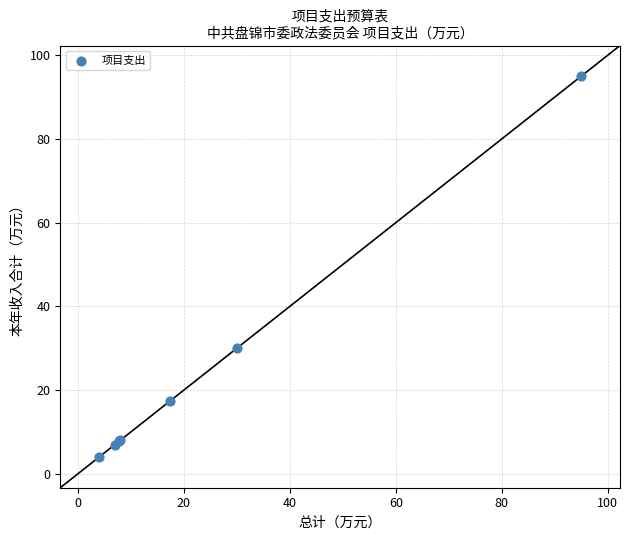

What Y value in the scatter plot is closest to 49?

30.0